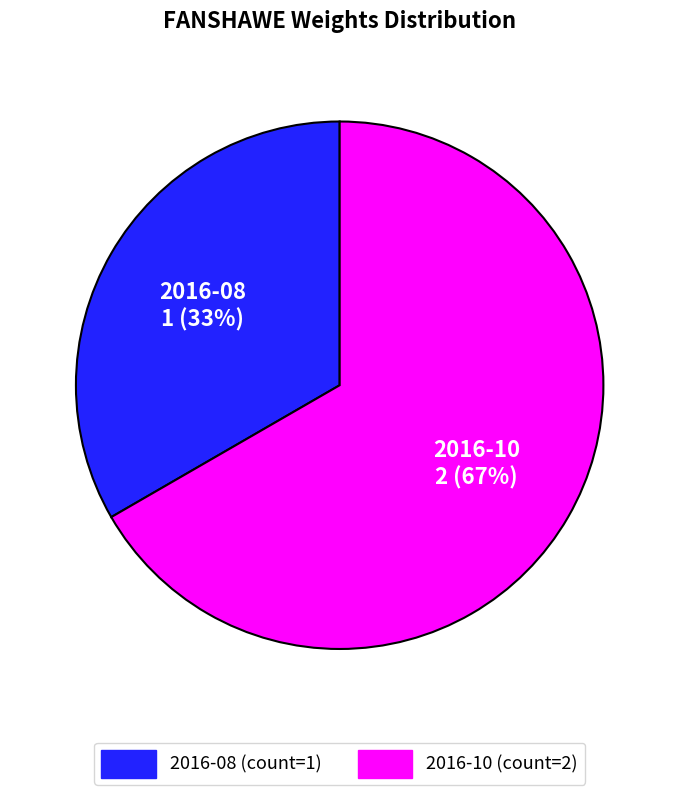

To the nearest percent, what is the average slice percentage?

50%